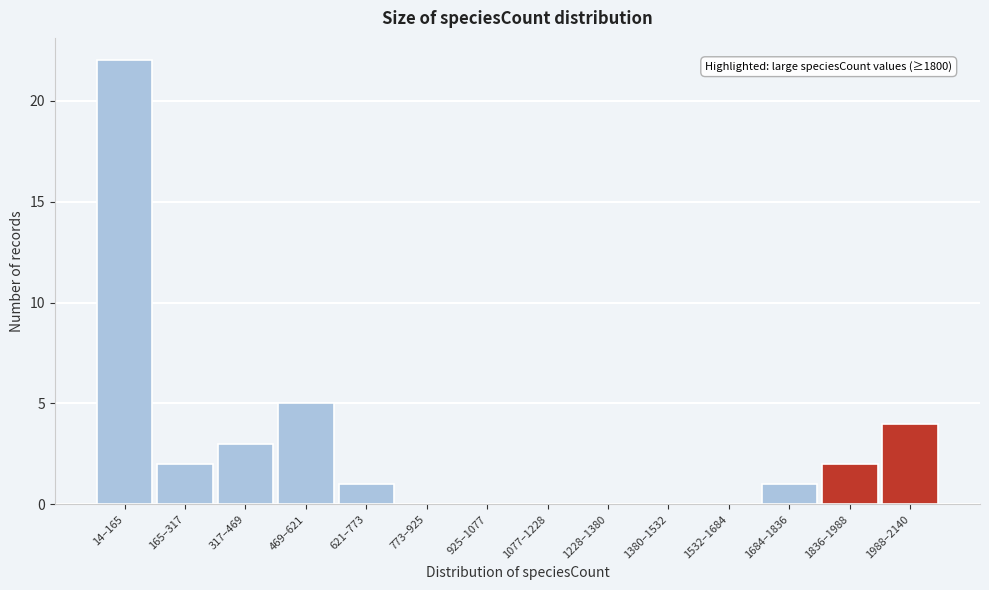

Reading left to right, list all the values displayed in this chart.

14–165=22	165–317=2	317–469=3	469–621=5	621–773=1	773–925=0	925–1077=0	1077–1228=0	1228–1380=0	1380–1532=0	1532–1684=0	1684–1836=1	1836–1988=2	1988–2140=4